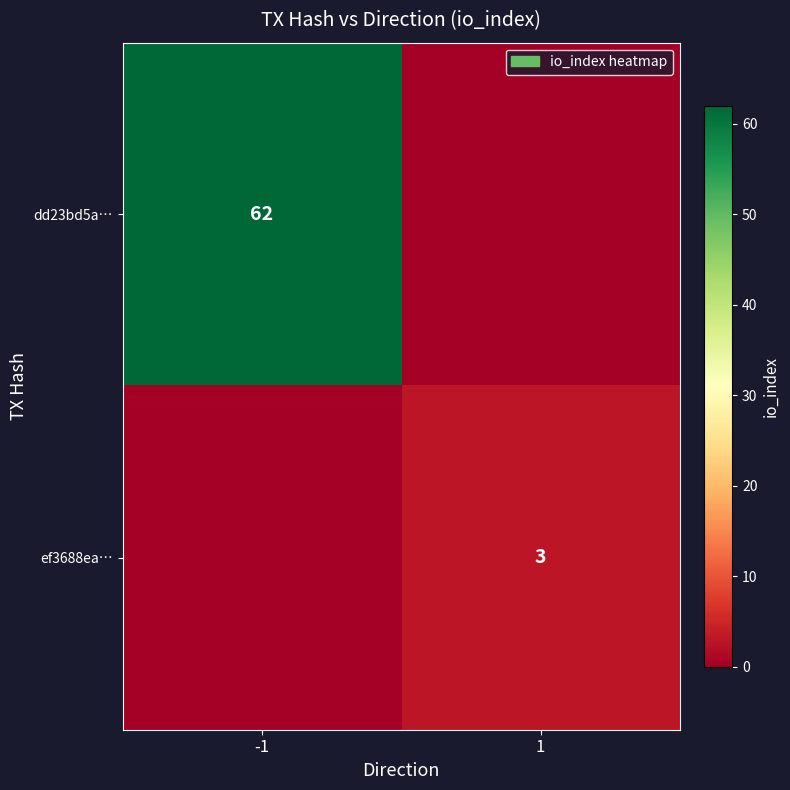

True or false: dd23bd5a… has a value of 108 at -1.

False